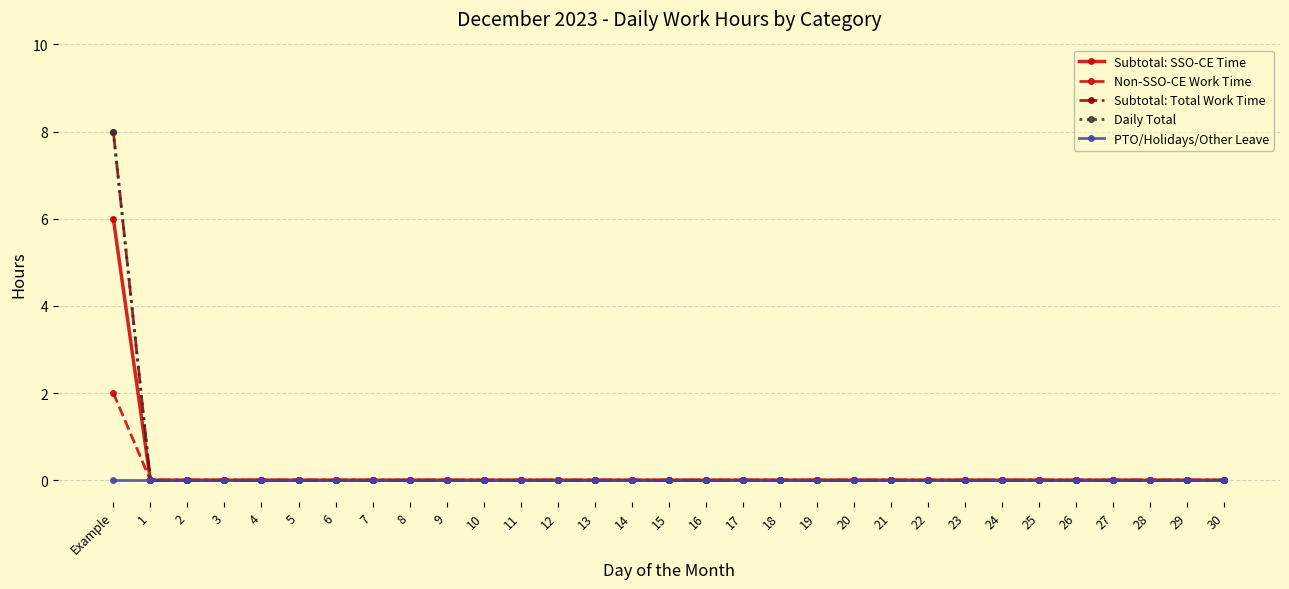

The Daily Total series shows 0 at 11. True or false?

True